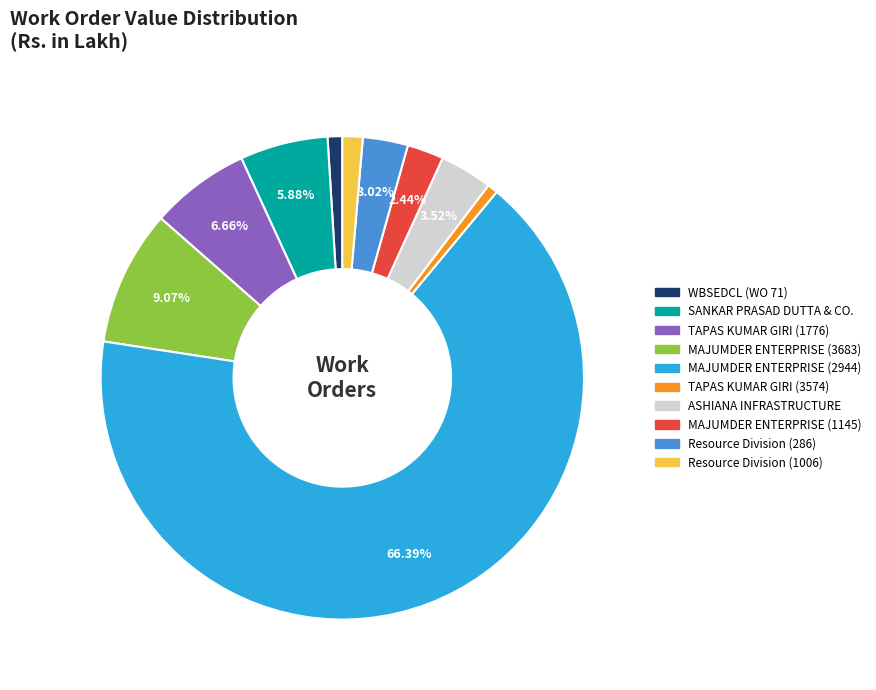

Is the sum of MAJUMDER ENTERPRISE (2944) and SANKAR PRASAD DUTTA & CO. greater than half?

Yes